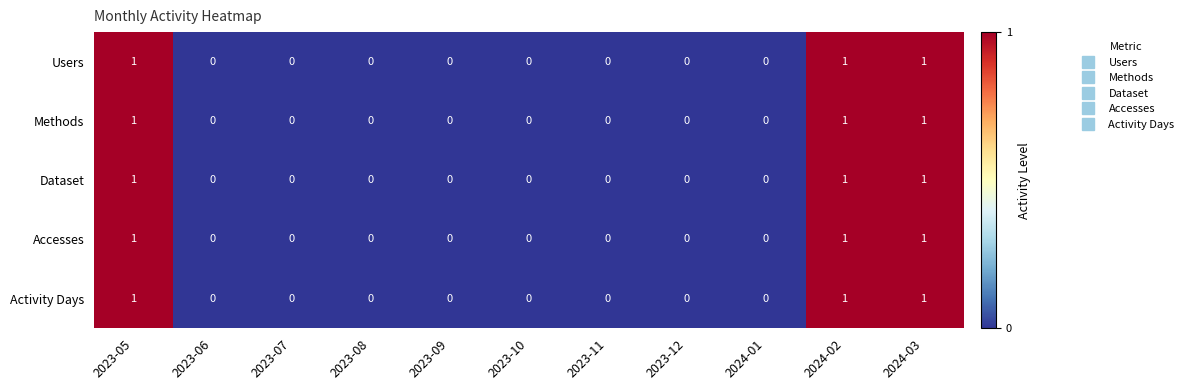

What is the sum of all Methods values?

3